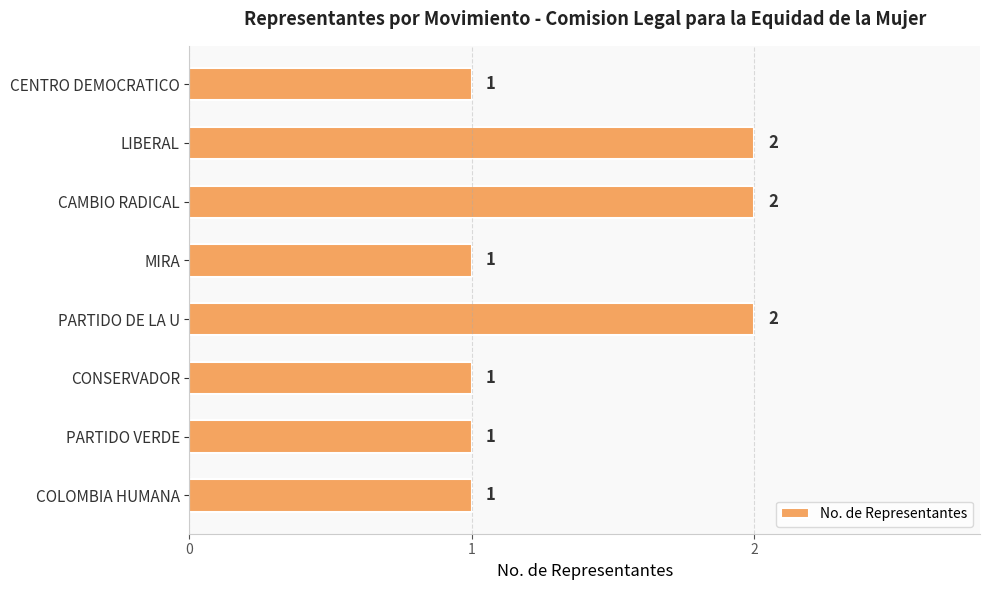

What is the sum of the values at PARTIDO VERDE and CAMBIO RADICAL?

3